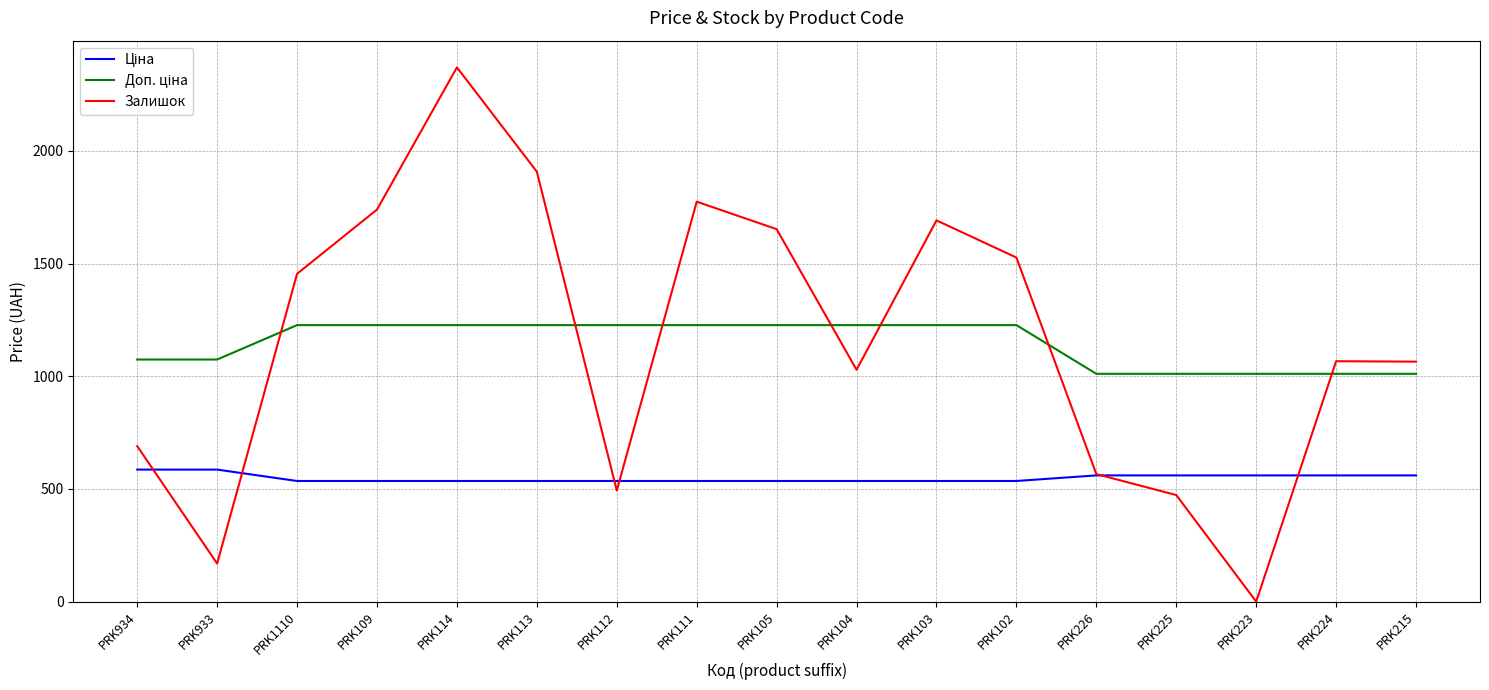

Does the chart display data point markers on the line(s)?

No